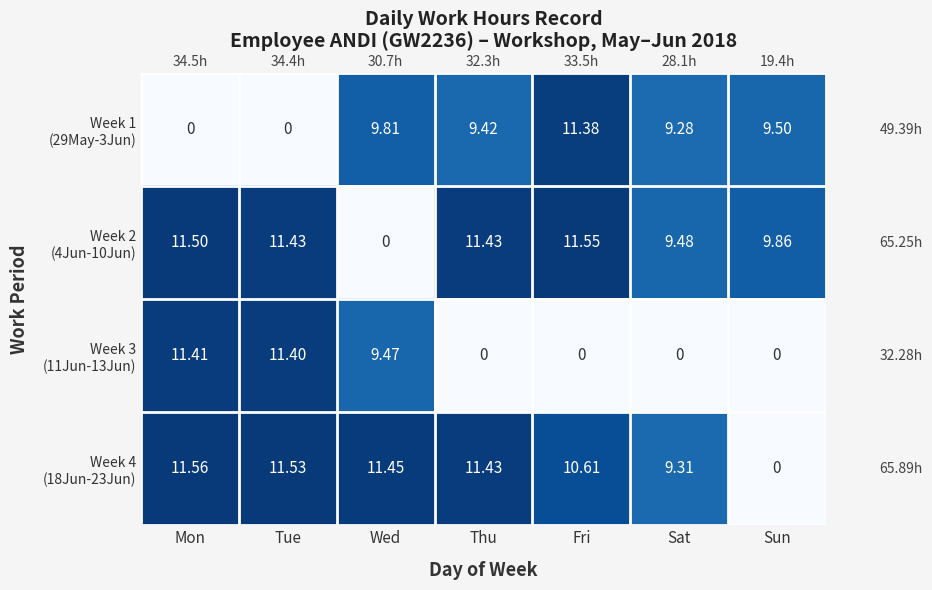

At how many categories does at least one series exceed 4?

7